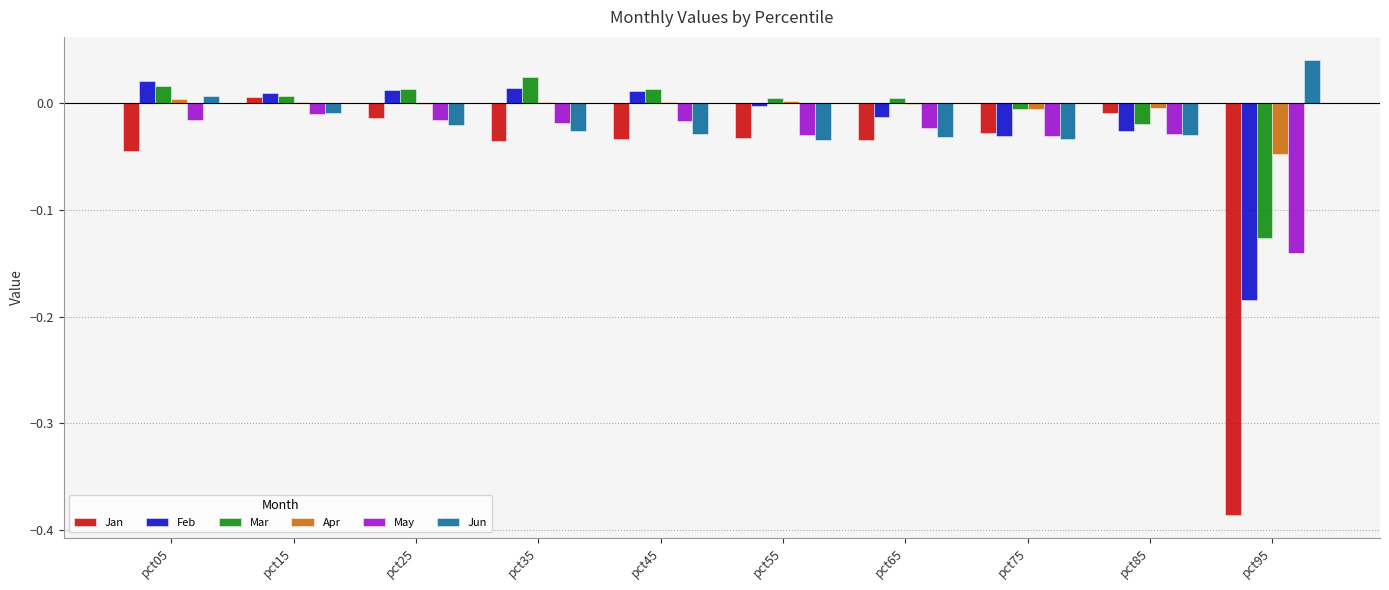

The Apr series shows -0.0 at pct85. True or false?

True